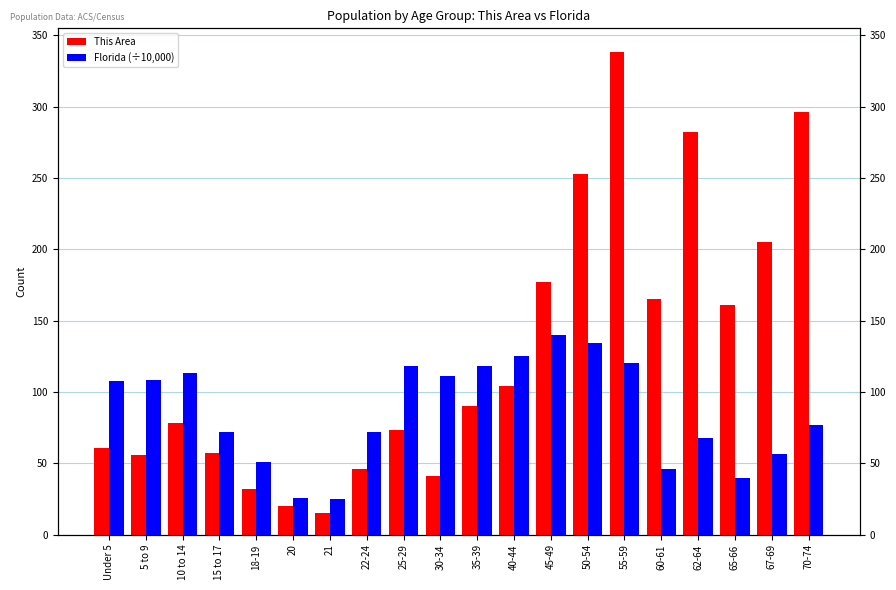

Rank the series by their average value, from highest to lowest.

This Area, Florida (÷10,000)